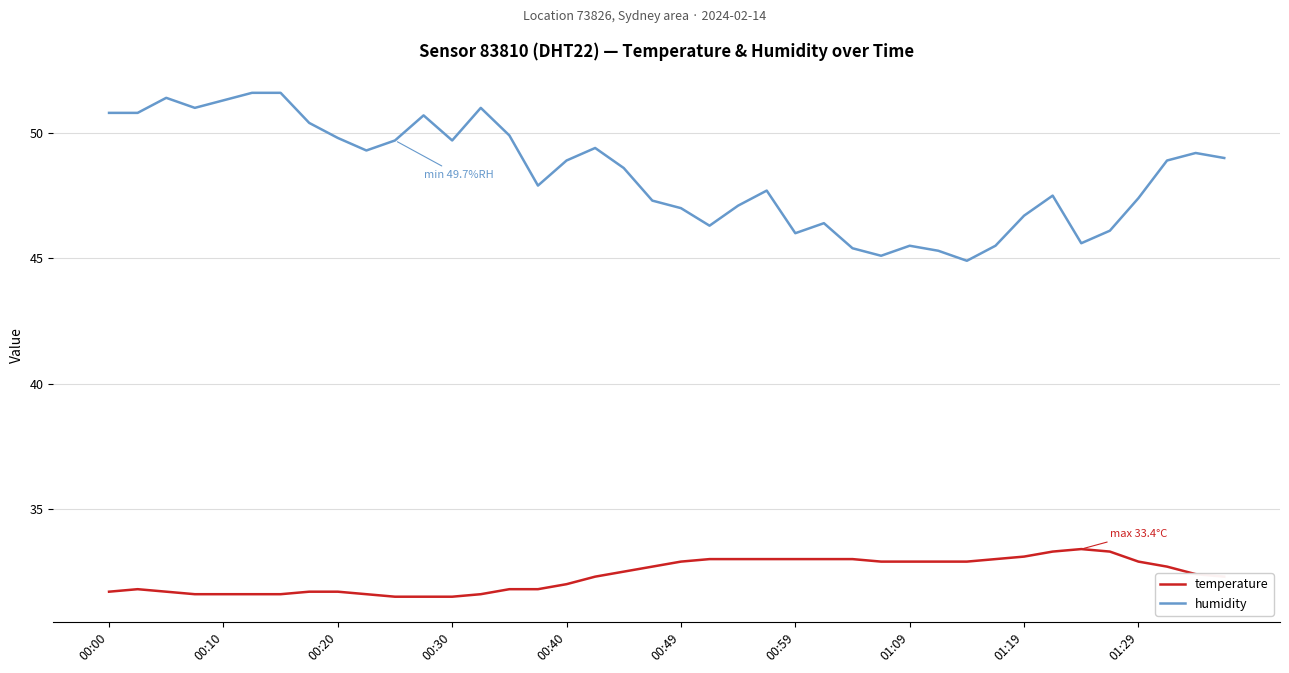

True or false: humidity and temperature intersect in this chart.

False